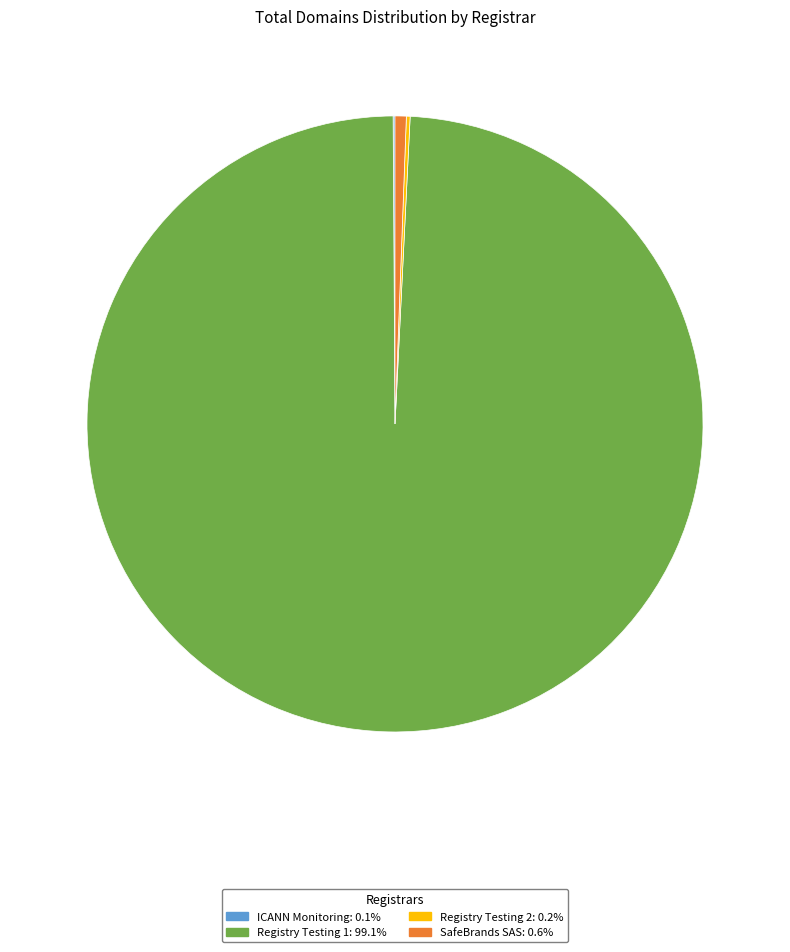

What is the ratio of the value at Registry Testing 1: 99.1% to the value at SafeBrands SAS: 0.6%?

168.5